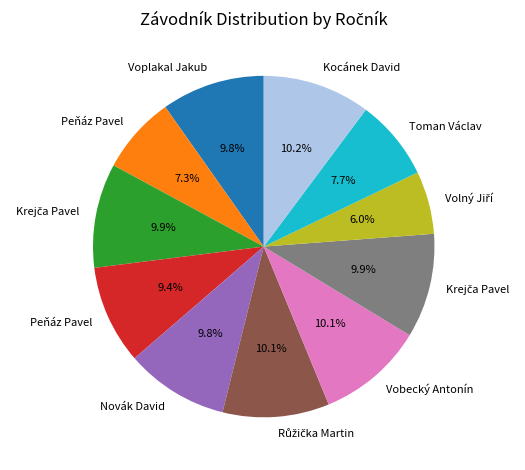

Is there any slice that represents more than half of the pie?

No